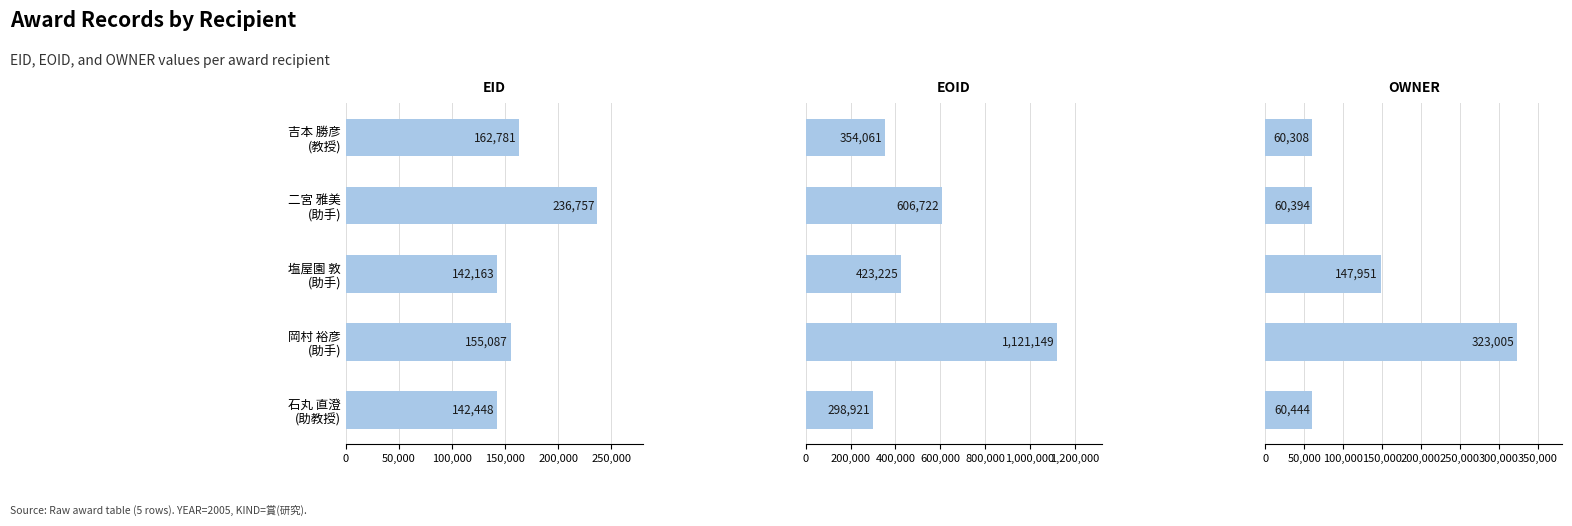

How many groups of bars are there?

5